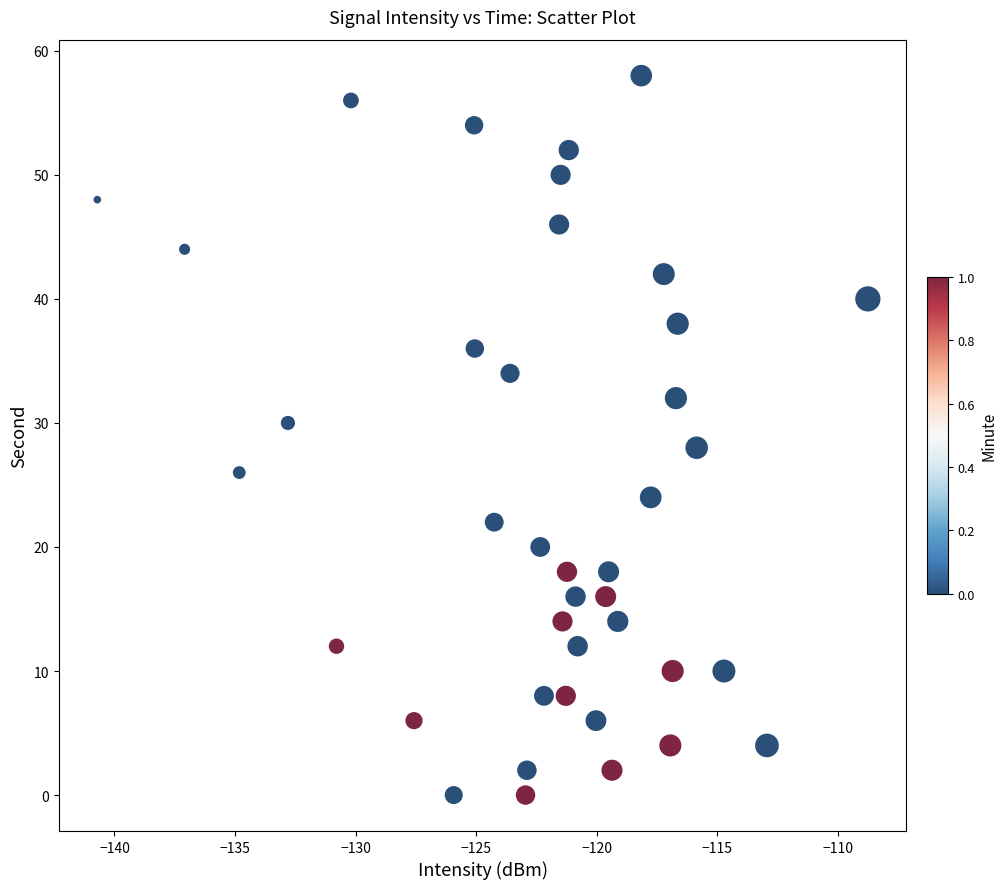

What is the range of Y values (max minus min)?

58